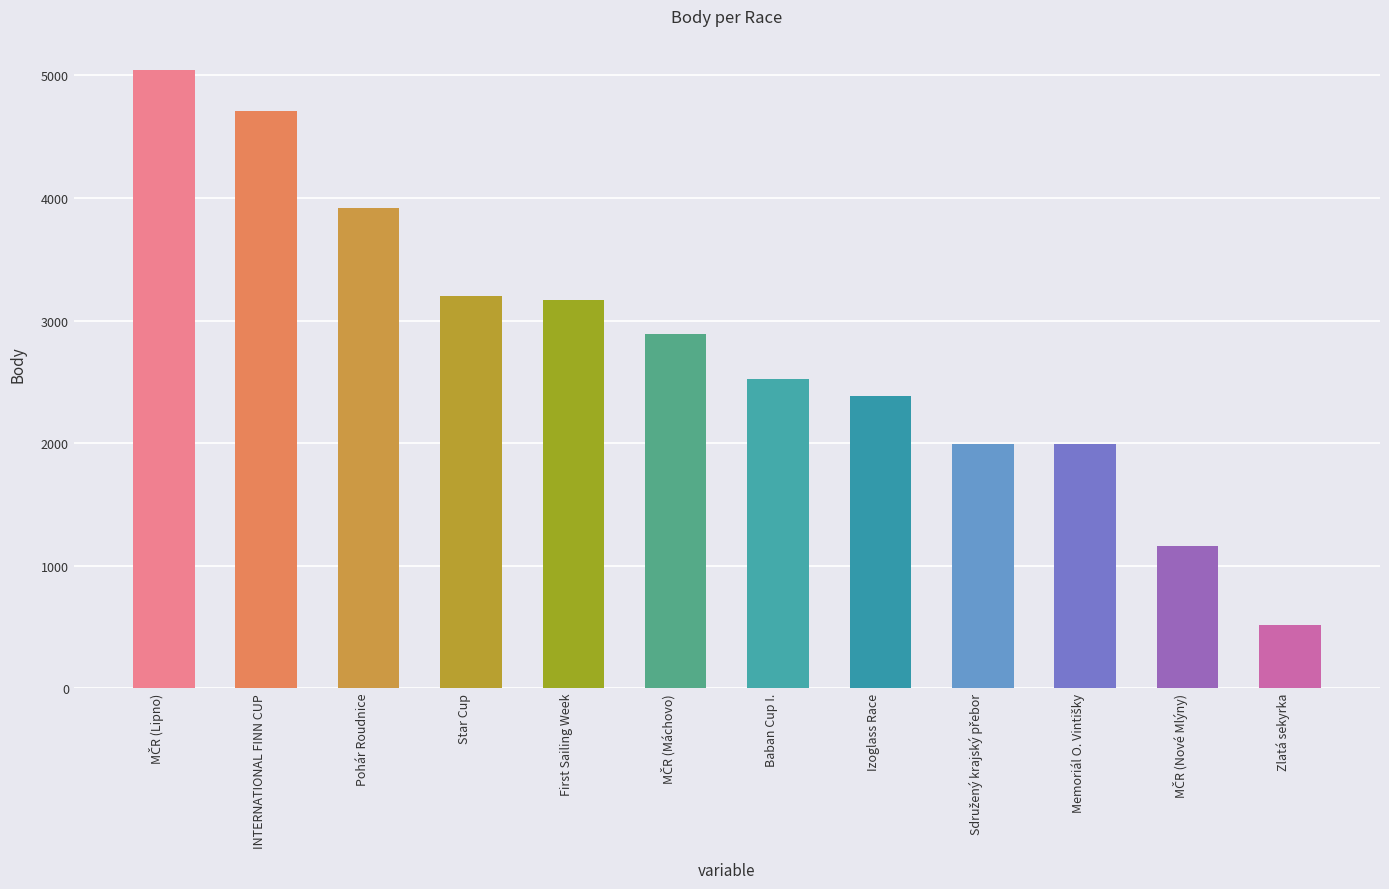

What is the value of the 1st bar from the left?

5048